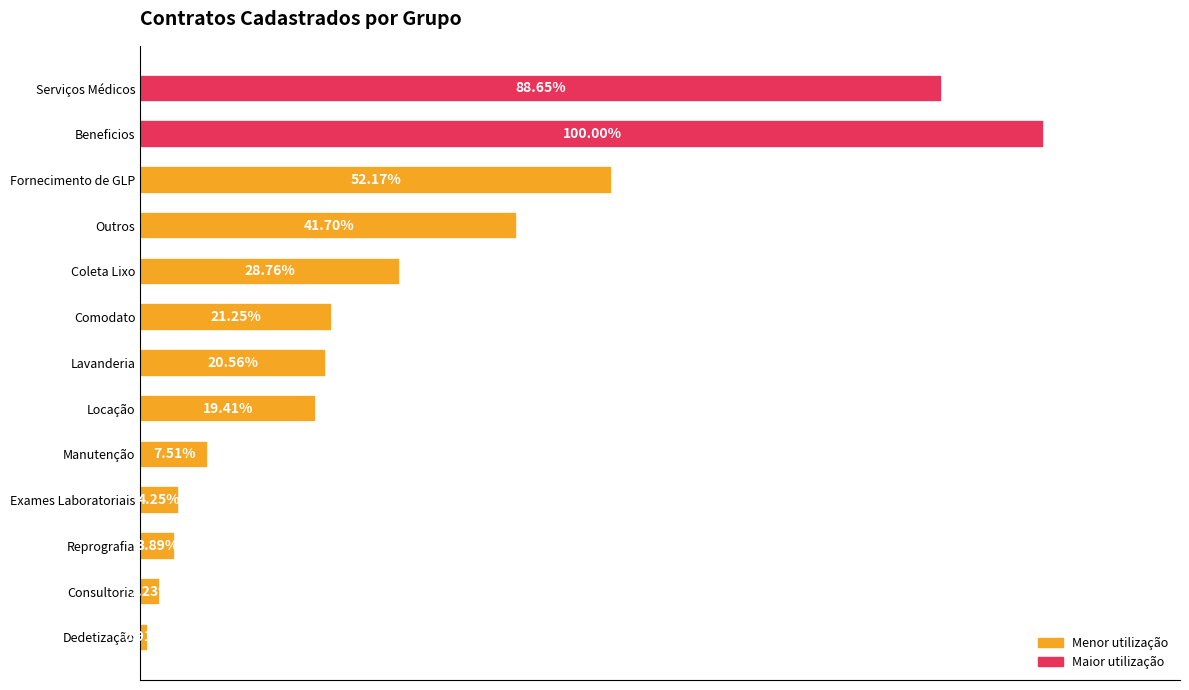

Does the chart contain any negative values?

No